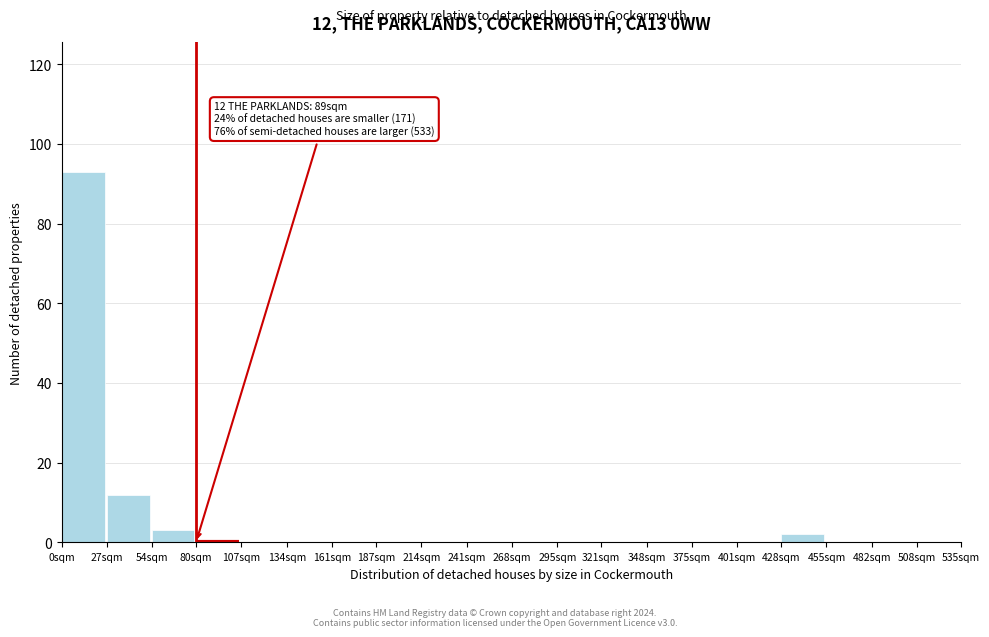

Reading right to left, what are all the values shown in this chart?

508sqm=0	482sqm=0	455sqm=0	428sqm=2	401sqm=0	375sqm=0	348sqm=0	321sqm=0	295sqm=0	268sqm=0	241sqm=0	214sqm=0	187sqm=0	161sqm=0	134sqm=0	107sqm=0	80sqm=0	54sqm=3	27sqm=12	0sqm=93